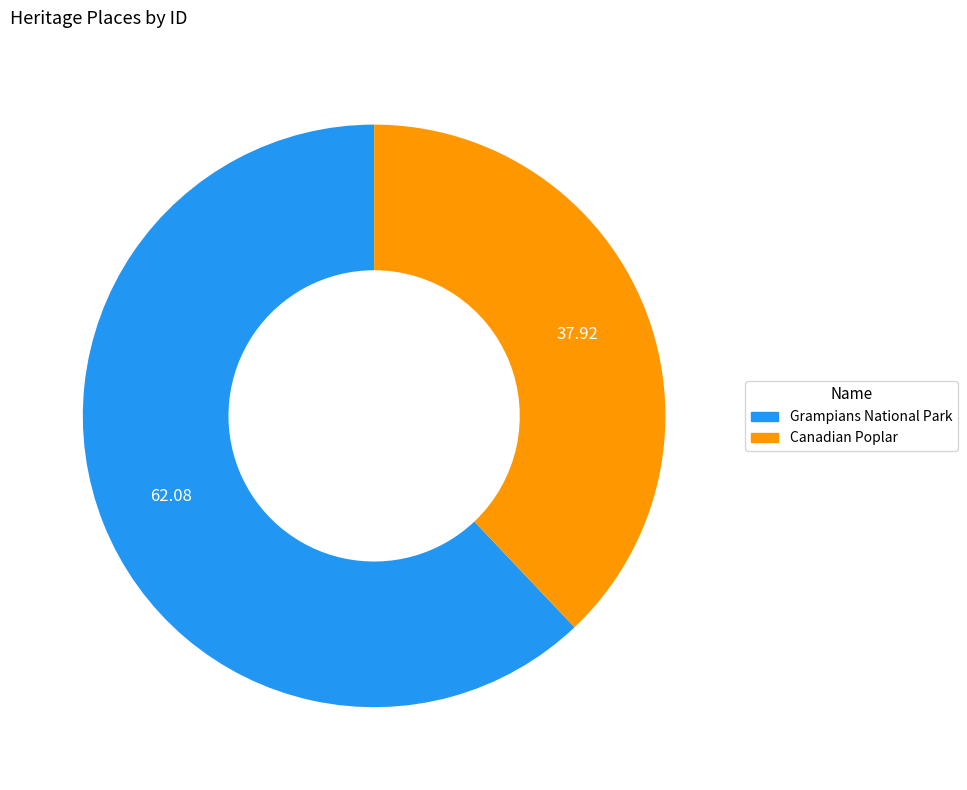

Is it true that Canadian Poplar is 45% of the pie?

False